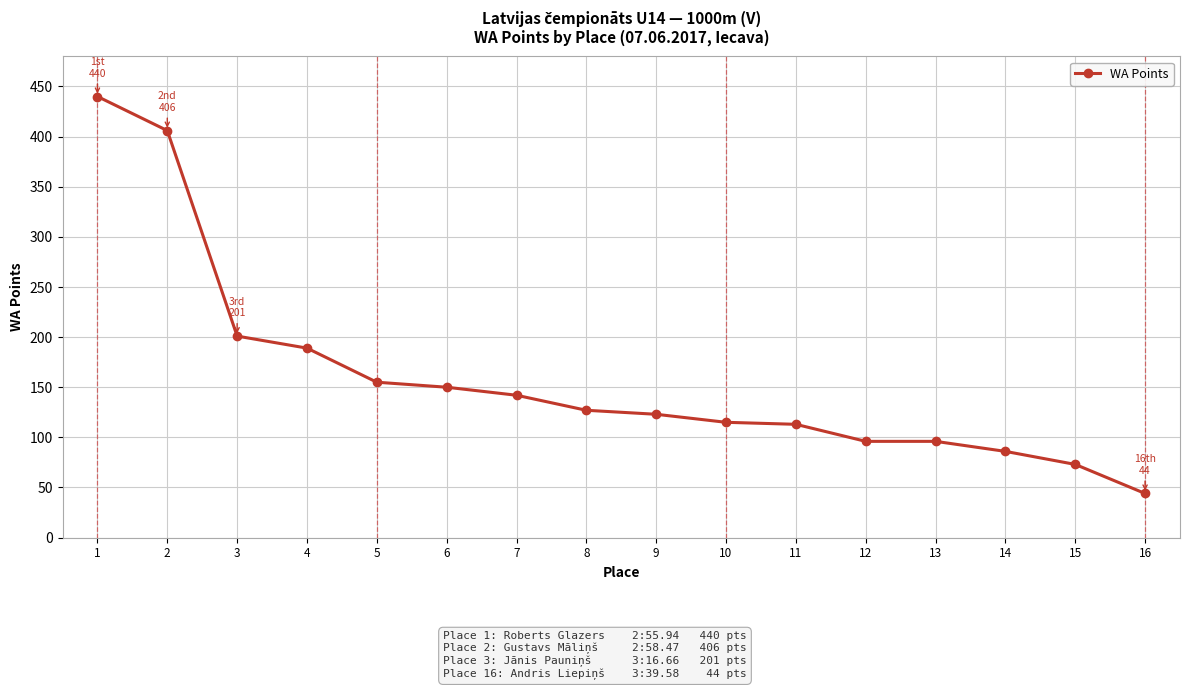

At which label is the value closest to 242?

3